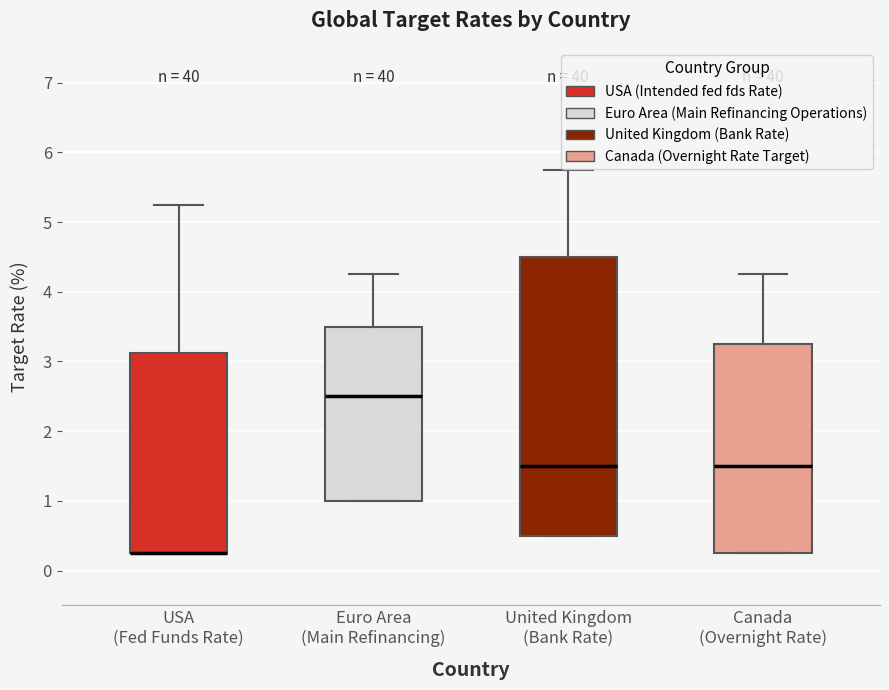

Which box is the tallest, from its lower edge to its upper edge?

United Kingdom (Bank Rate)